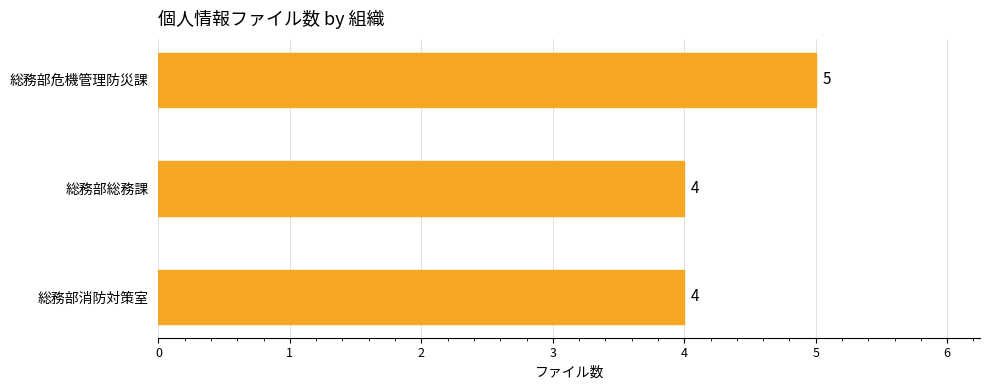

Approximately how many times larger is the value at 総務部総務課 compared to 総務部危機管理防災課?

0.8